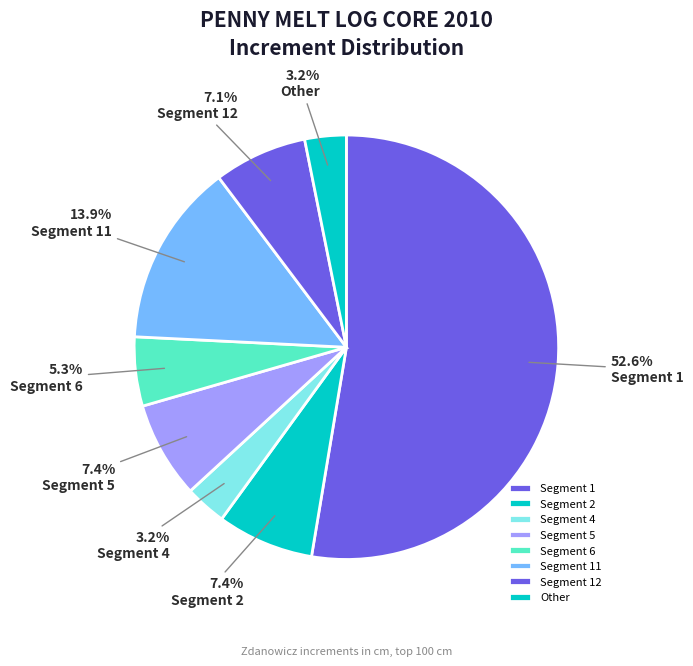

How many segments does this pie chart have?

8